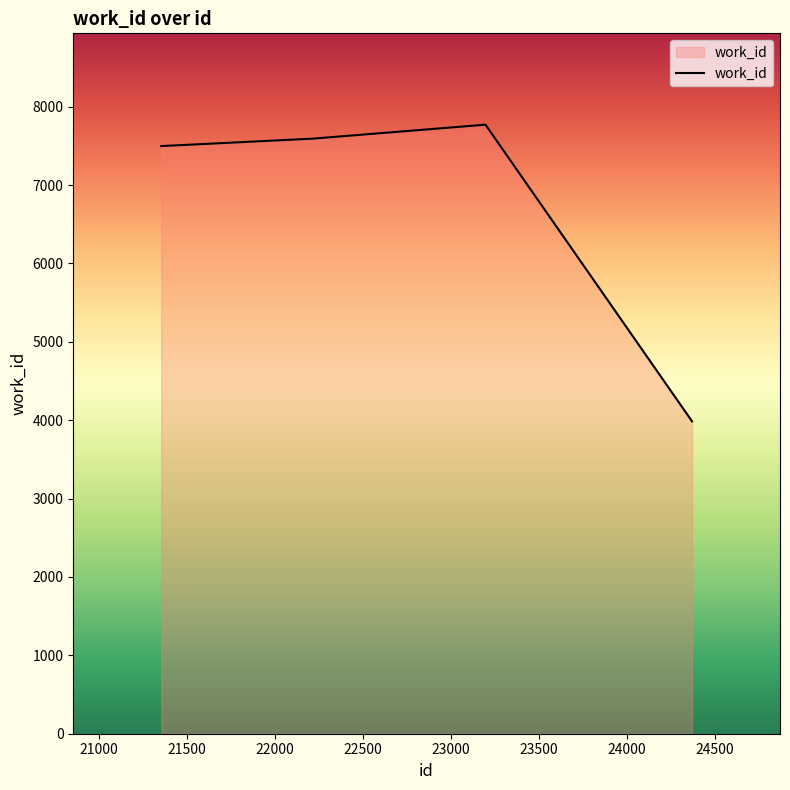

What is the difference between the second highest and minimum values?

3607